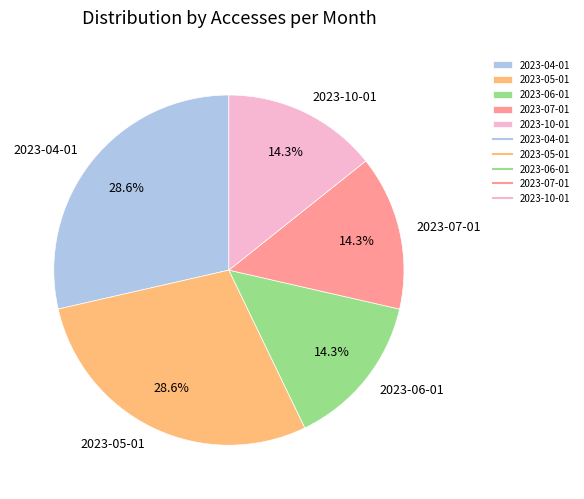

What percentage is the 2023-05-01 slice, to the nearest percent?

29%